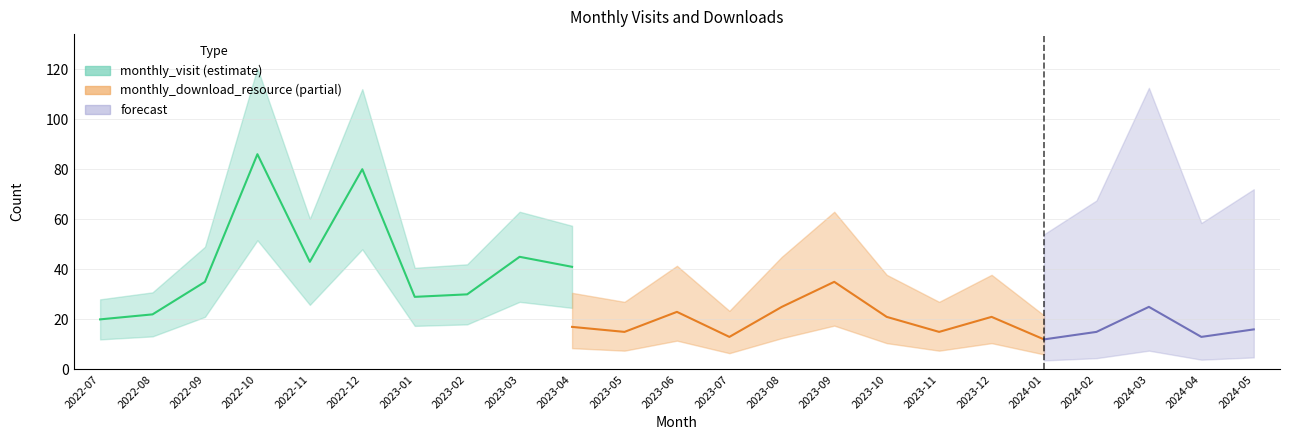

True or false: monthly_download_resource has a value of 0 at 2022-11.

True